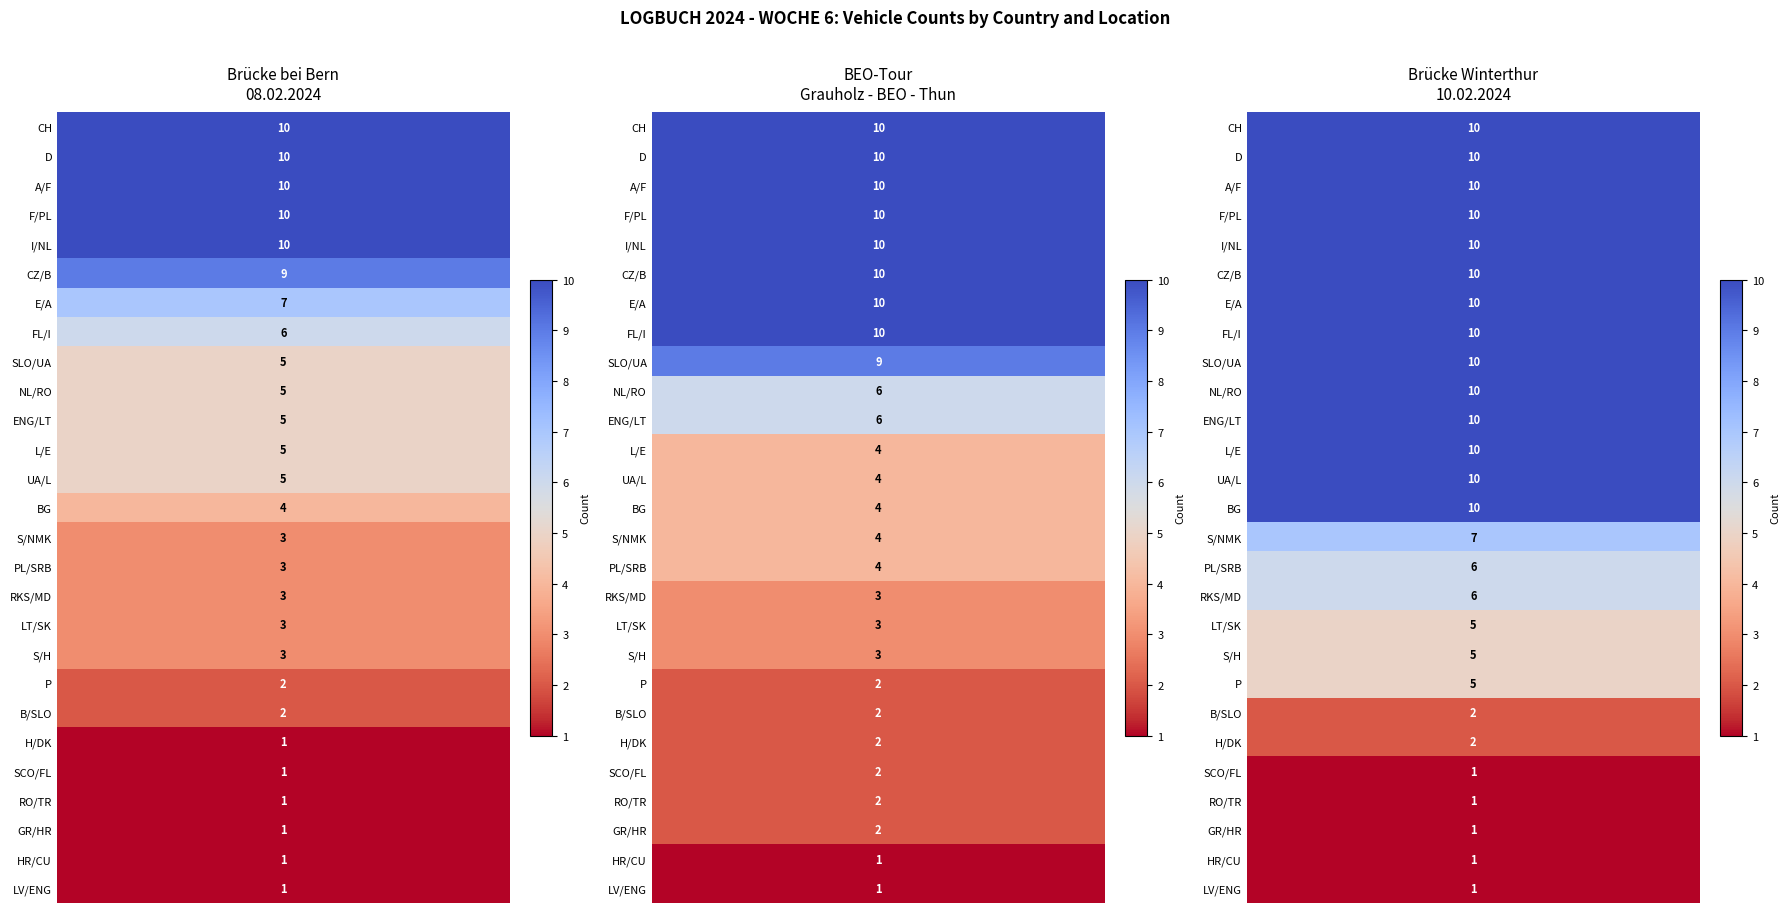

Which series has the largest total across all categories?

Brücke Winterthur 10.02